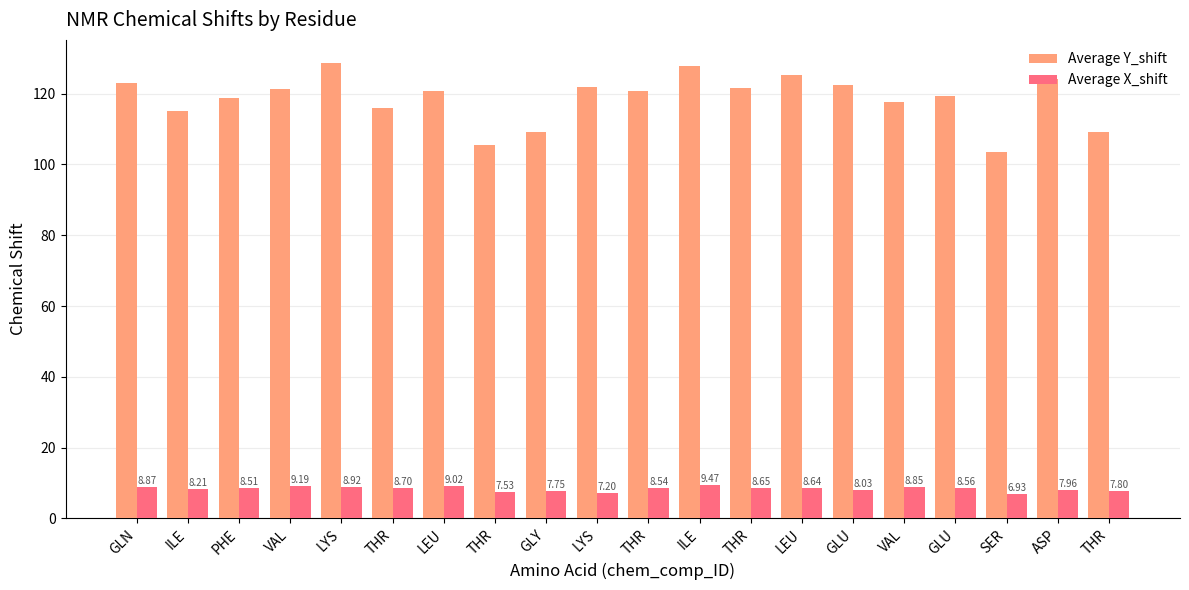

What is the label of the 8th bar from the right?

THR